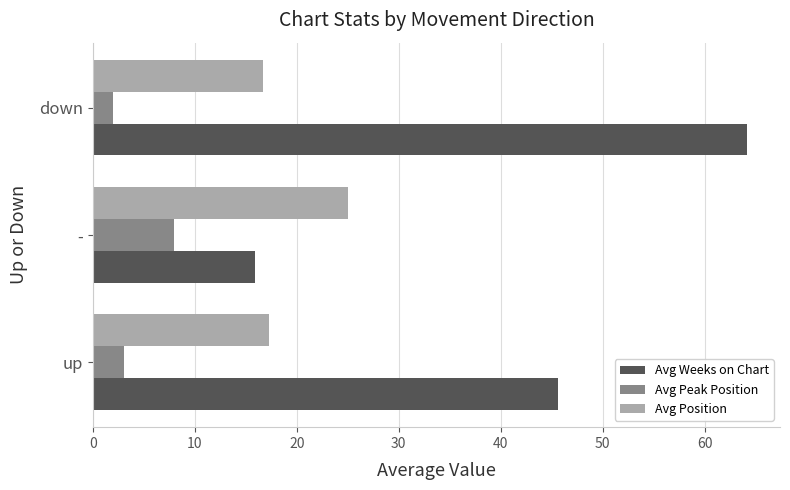

At which category does the chart reach its minimum across all series?

down